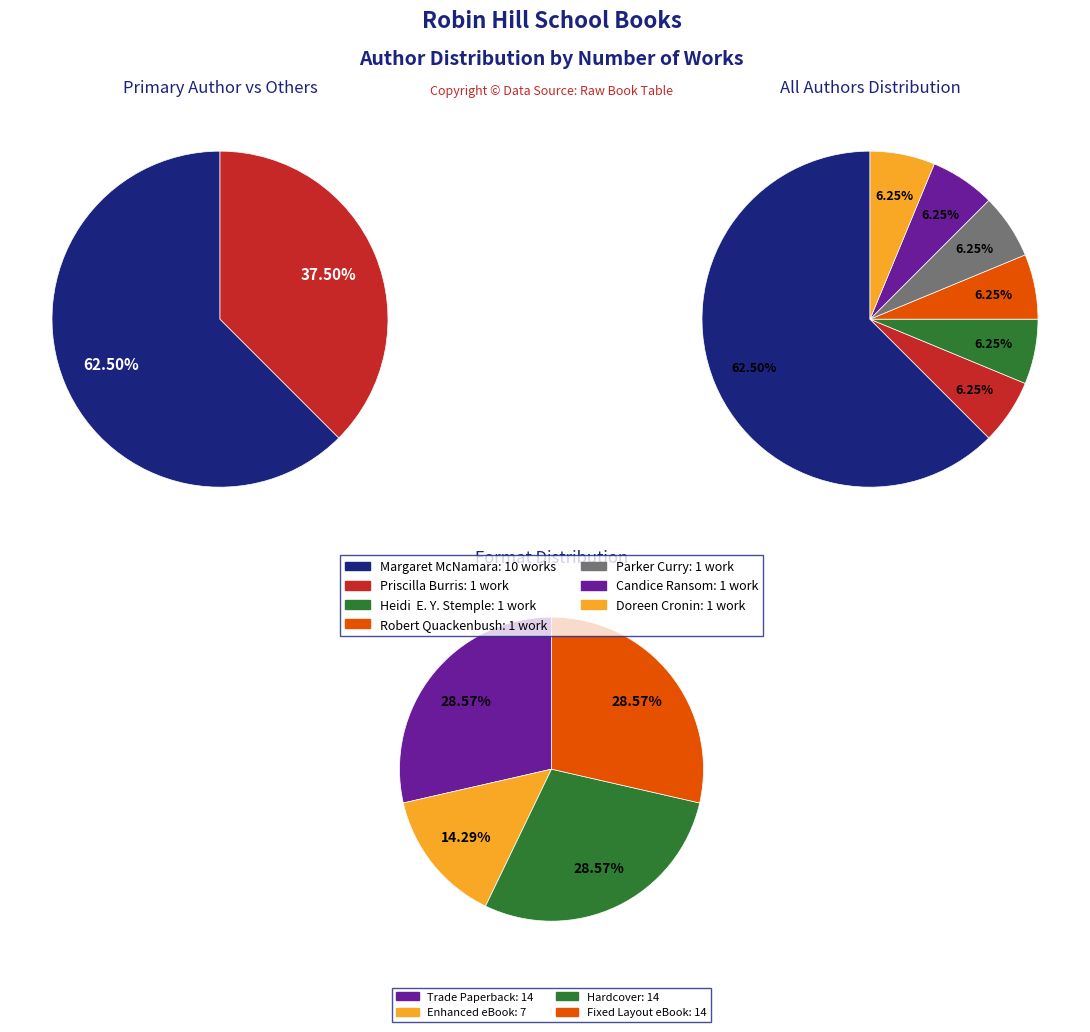

Between Robert Quackenbush (2141417716) and Heidi  E. Y. Stemple (1945784), which is larger?

Robert Quackenbush (2141417716)